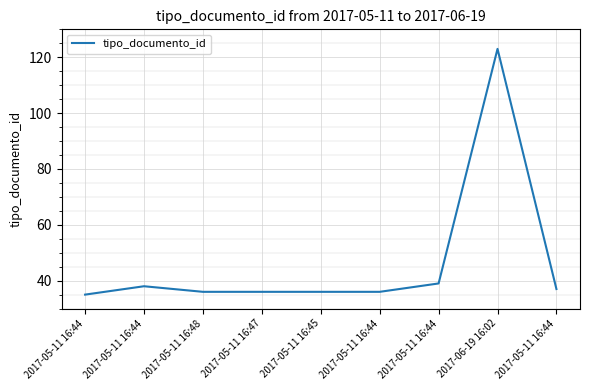

Approximately how many times larger is the value at 2017-05-11 16:47 compared to 2017-05-11 16:44?

1.0